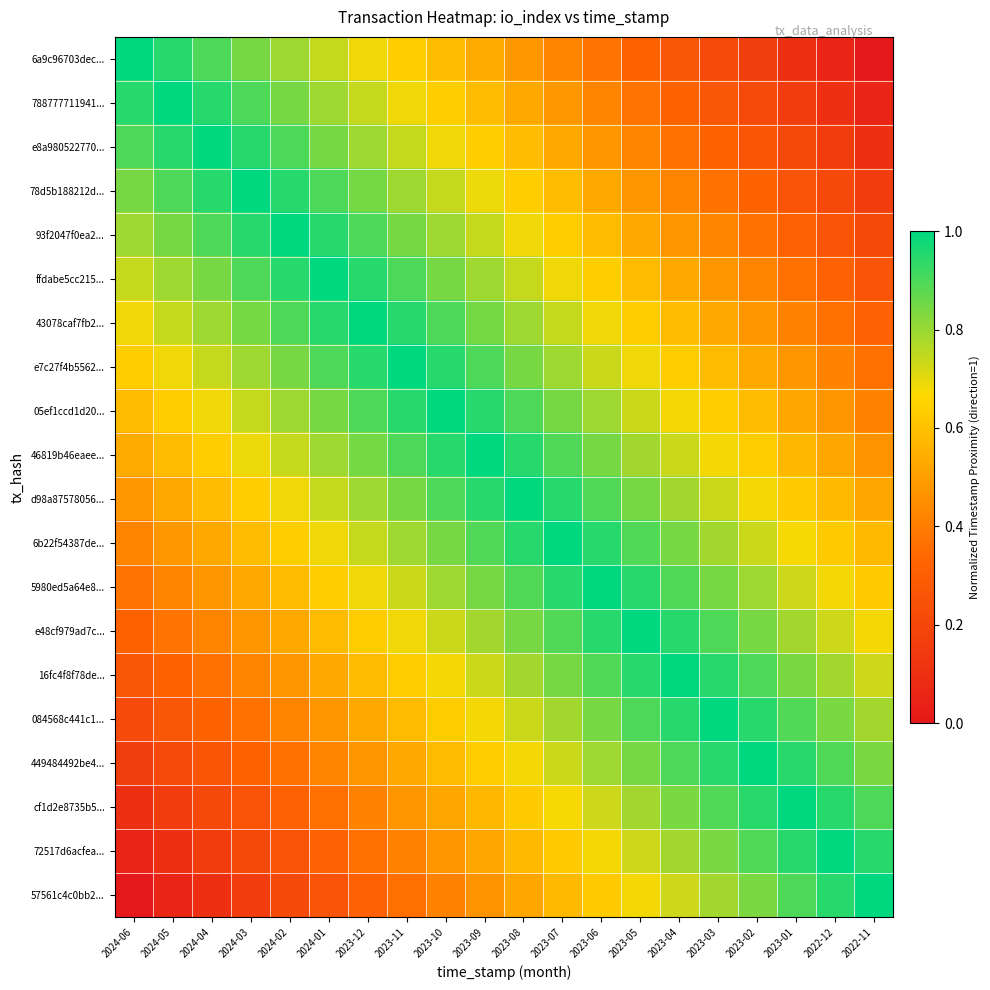

At how many categories does at least one series exceed 0?

20